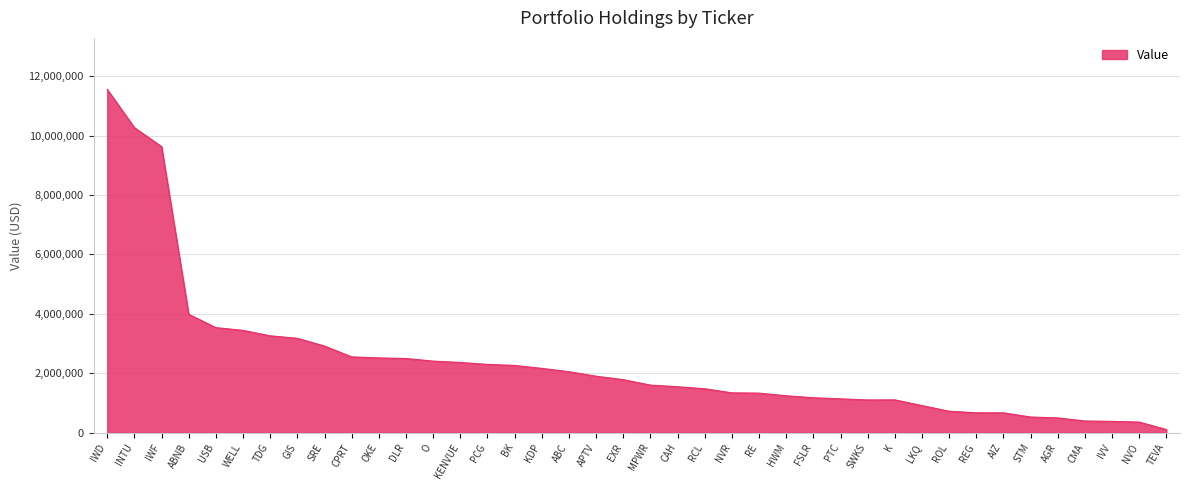

The chart shows a value of 2475248 at EXR. True or false?

False